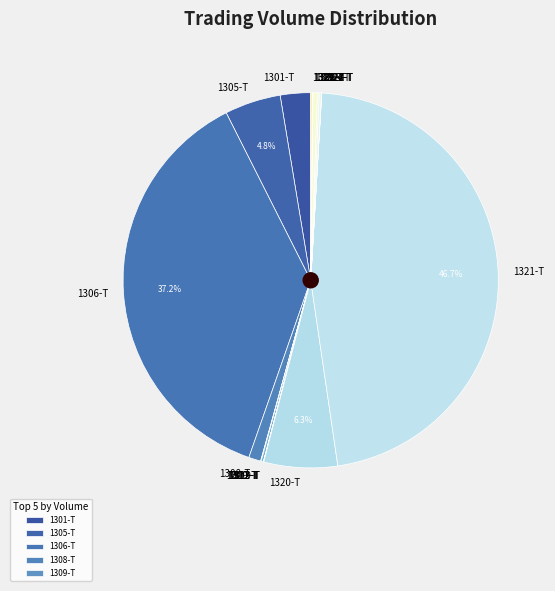

Which slice is the largest?

1321-T